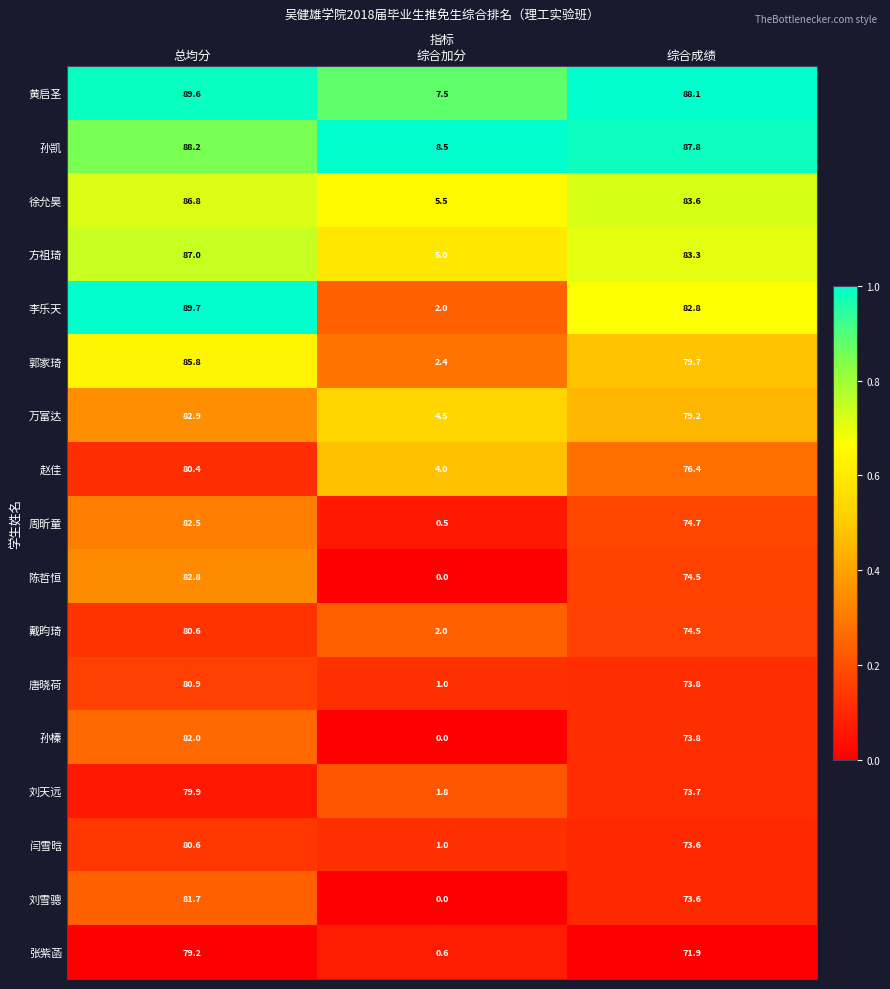

What is the sum of all 周昕童 values?

157.7